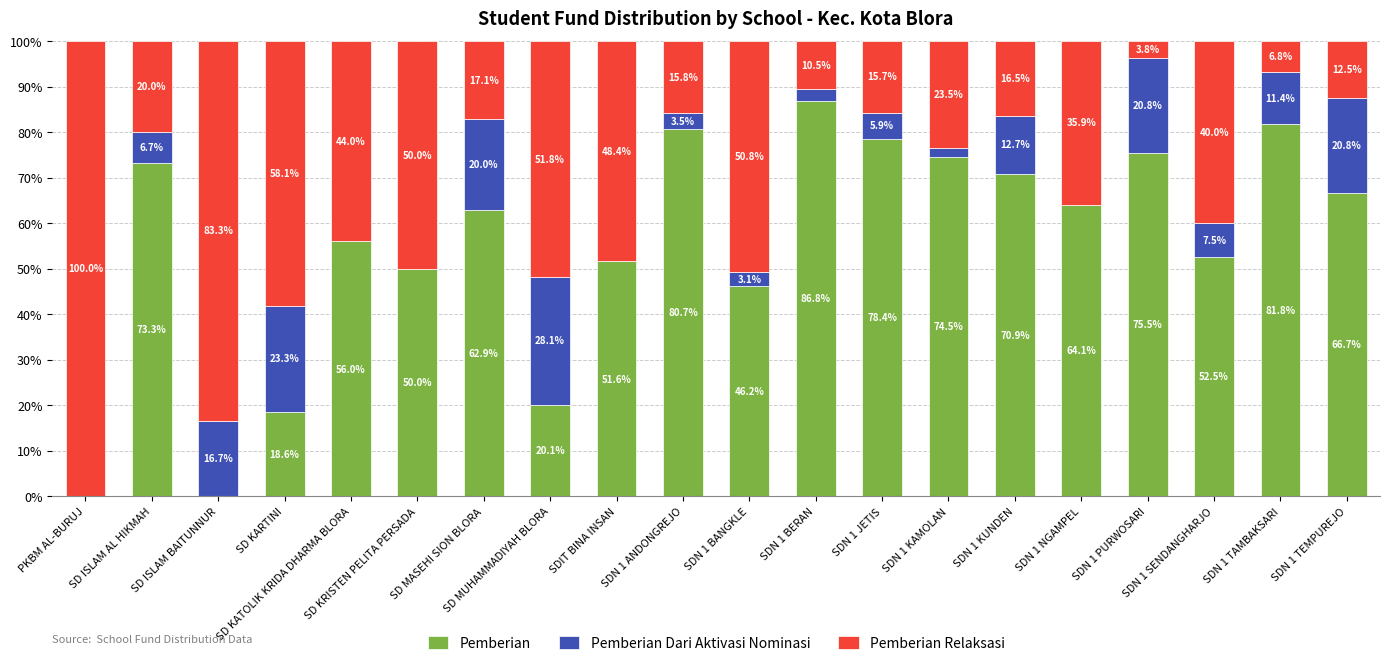

What is the total value across all series at SDN 1 TEMPUREJO?

100.0